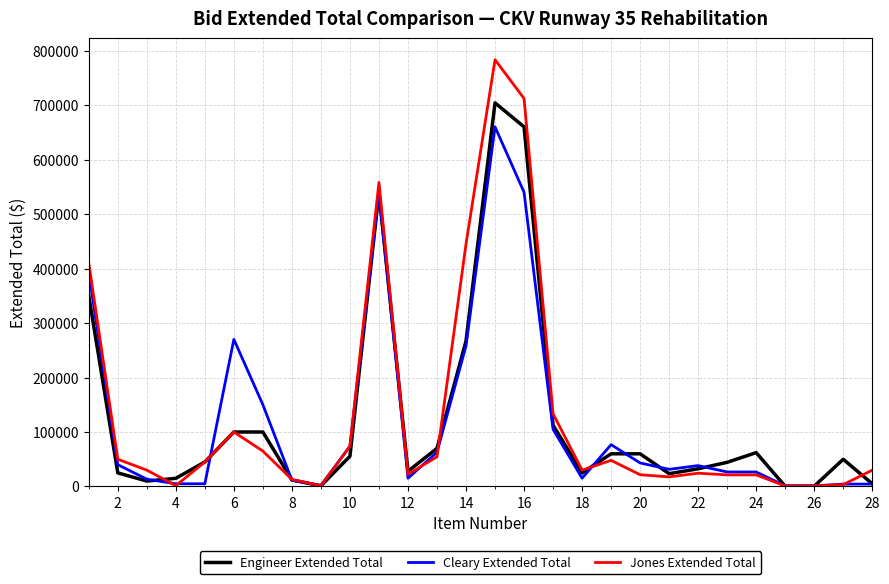

Which series has the largest range (max minus min)?

Jones Extended Total